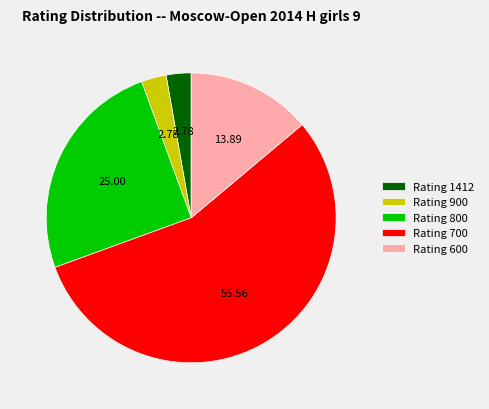

Is the sum of Rating 800 and Rating 700 greater than half?

Yes